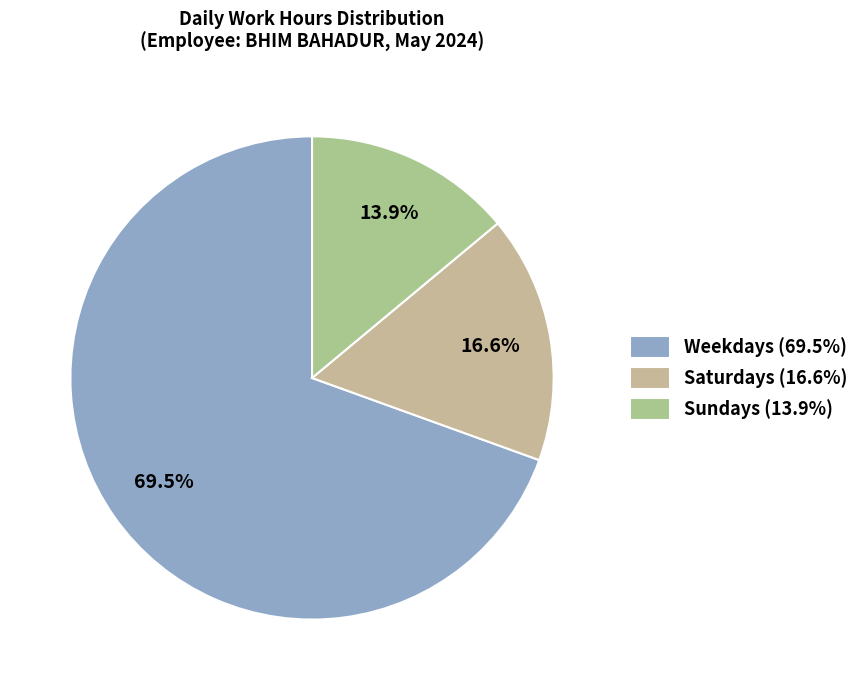

Which slice is the largest?

Weekdays (69.5%)